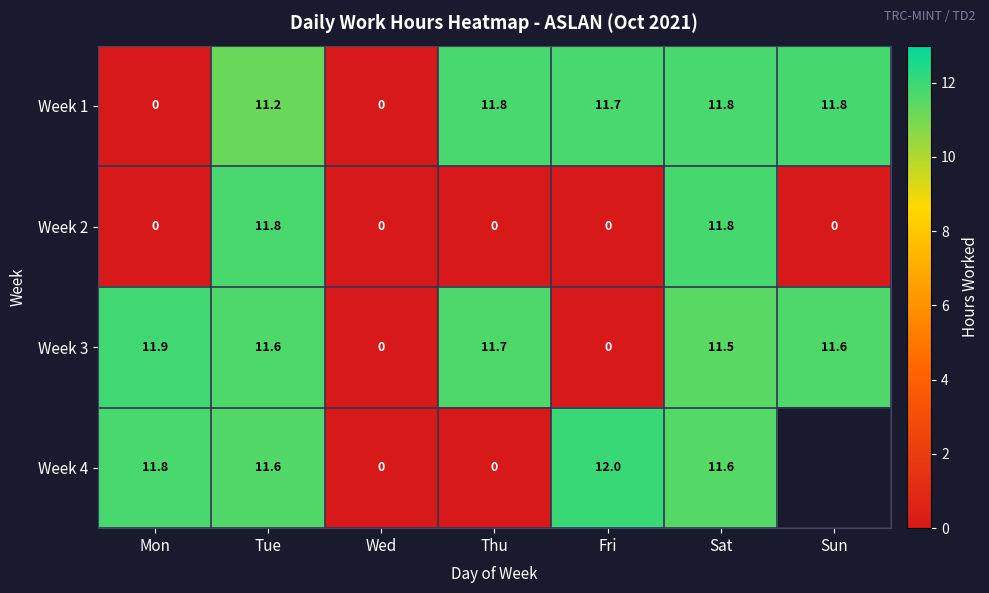

Is it true that Week 1 equals 11.8 at Thu?

True